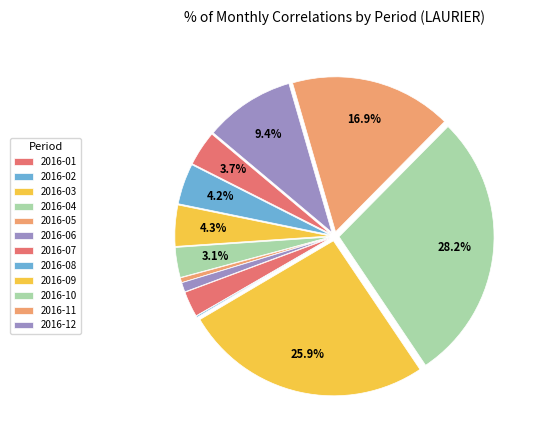

The 2016-01 slice represents 4% of the pie. True or false?

True